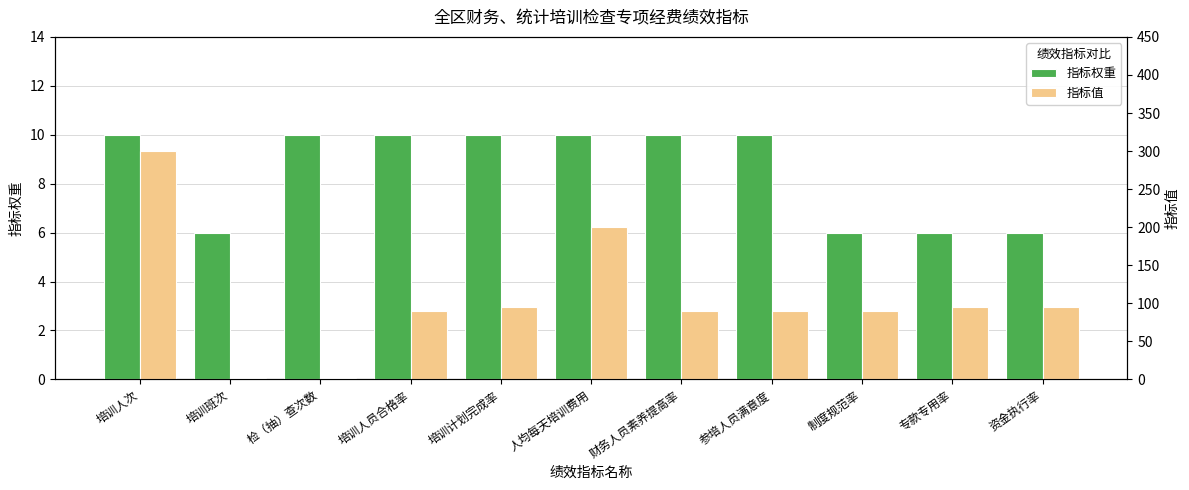

Are the bars horizontal?

No